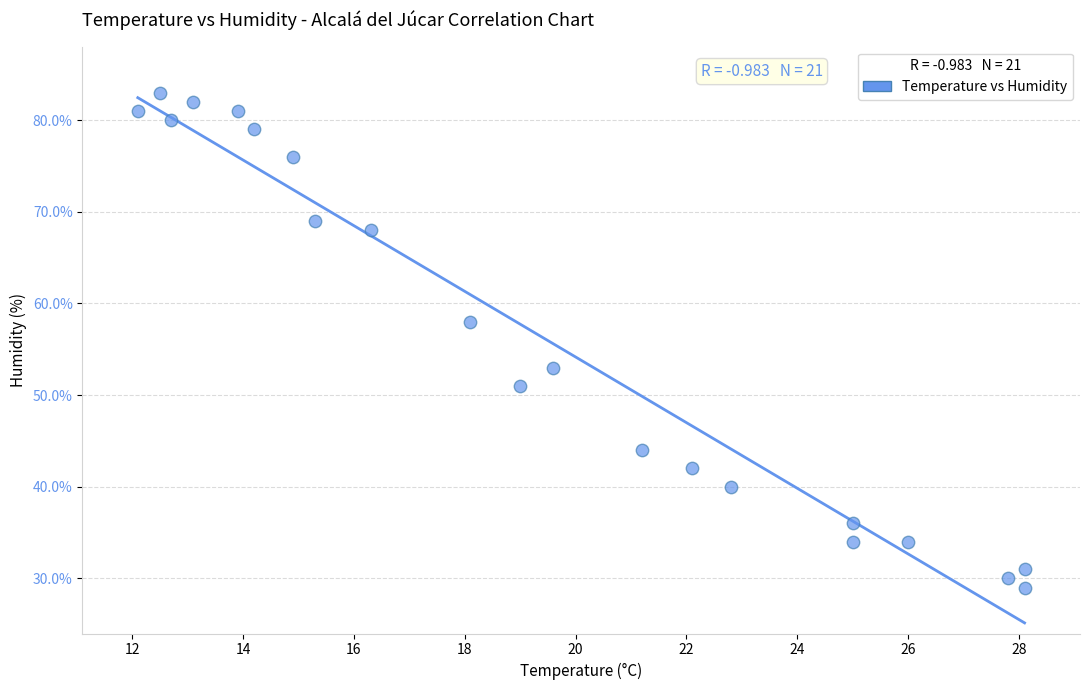

What Y value in the scatter plot is closest to 56?

58